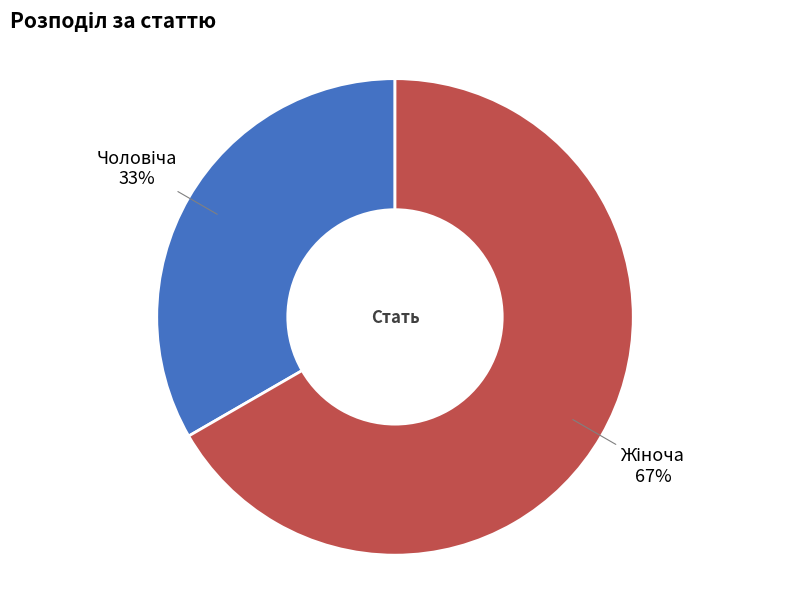

To the nearest percent, what is the average slice percentage?

50%